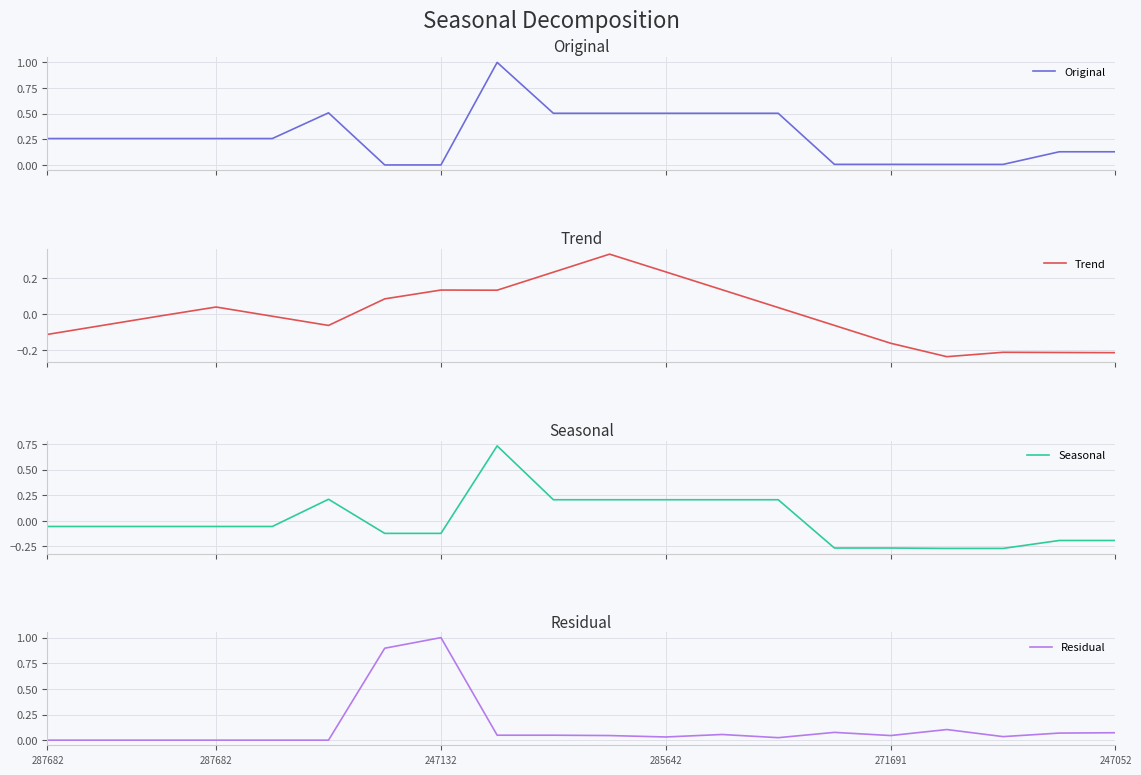

What is the maximum value for Original?

1.0